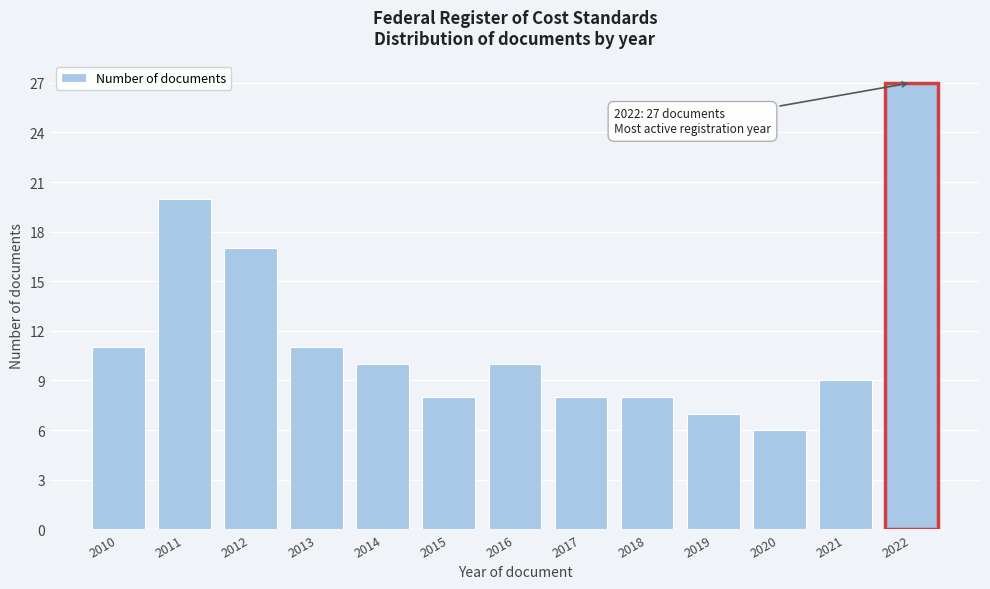

Reading left to right, transcribe all the data shown in this chart.

2010=11	2011=20	2012=17	2013=11	2014=10	2015=8	2016=10	2017=8	2018=8	2019=7	2020=6	2021=9	2022=27